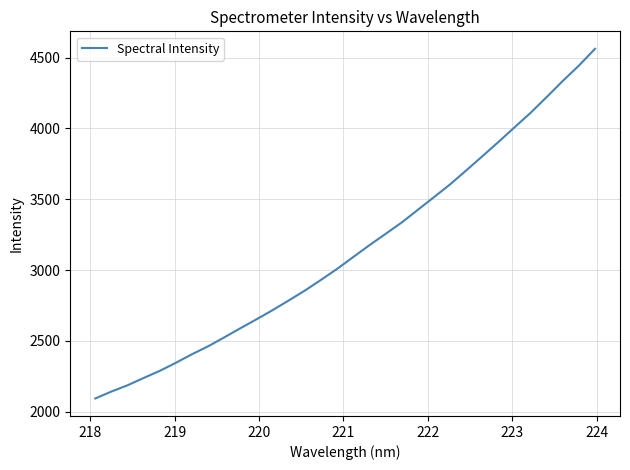

How many categories are shown in the chart?

32